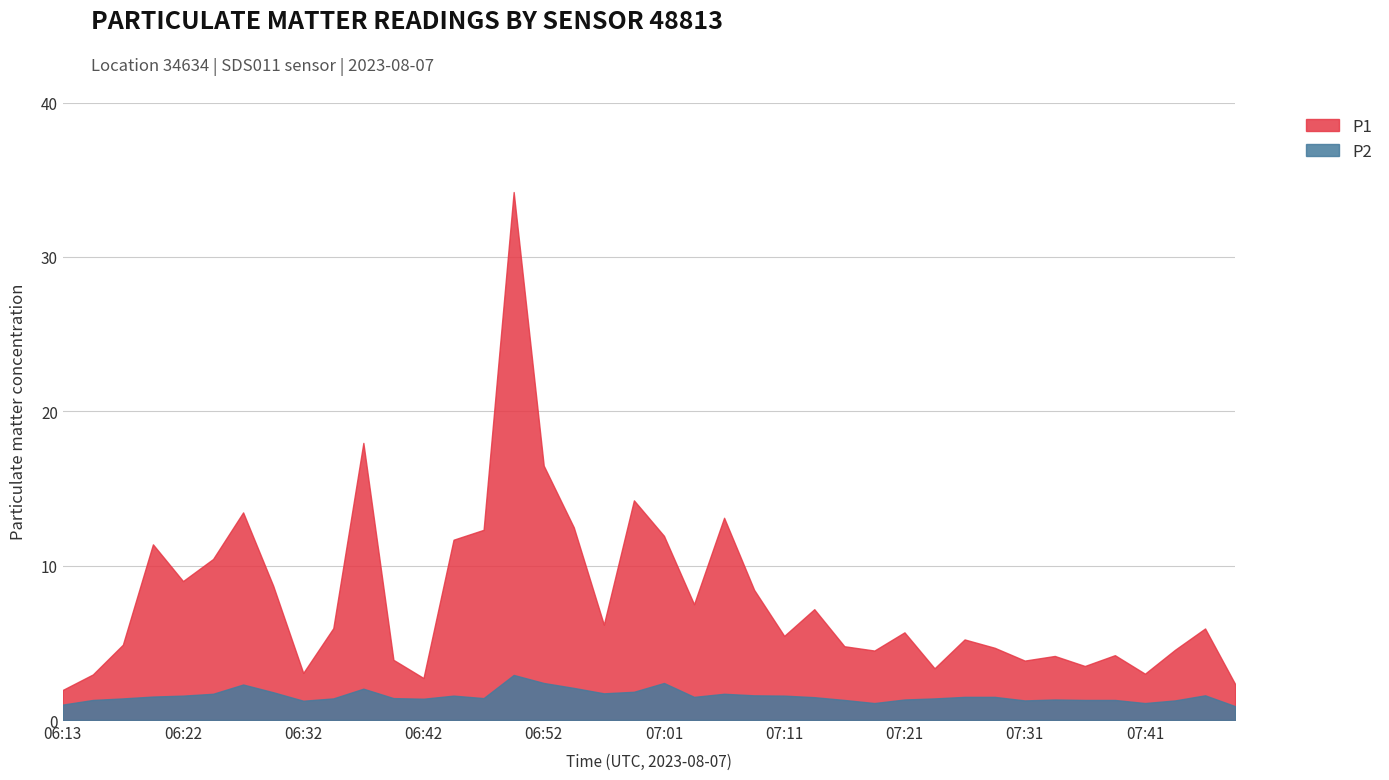

Is it true that P1 equals 3.4 at 07:24?

True